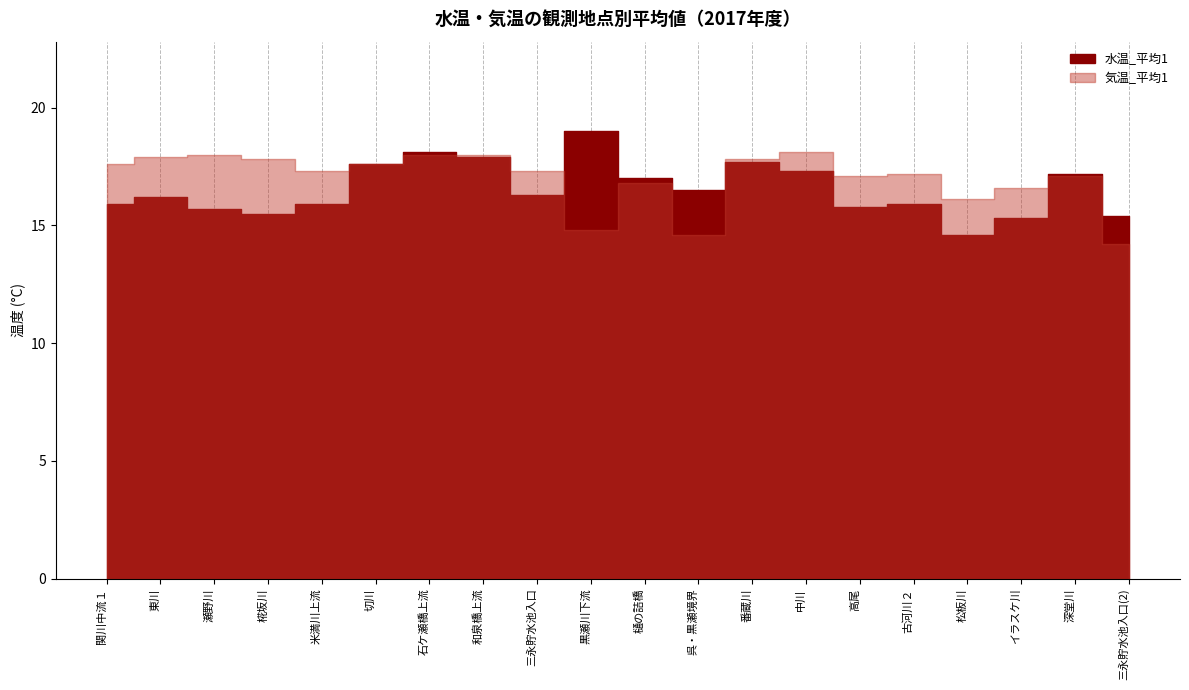

At which category is the sum across all series the highest?

石ケ瀬橋上流